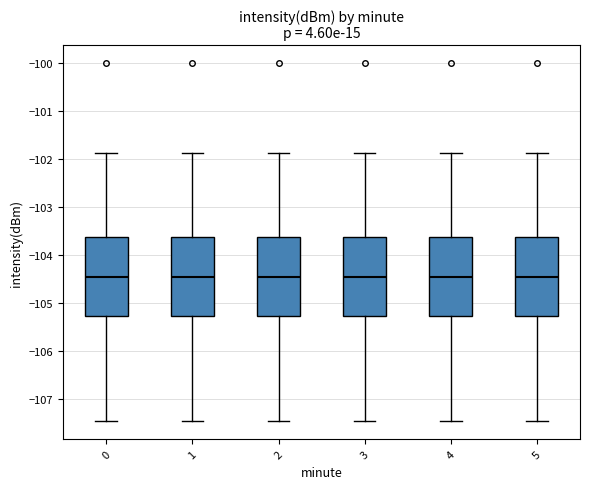

Reading left to right, read every box against the y-axis: the position of its median line, the range the box covers, and the ends of its whiskers. The values are not printed on the chart, so give them approximately, as read against the axis.

0: median -104.5, box -105.3 to -103.6, whiskers -107.5 to -101.9
1: median -104.5, box -105.3 to -103.6, whiskers -107.5 to -101.9
2: median -104.5, box -105.3 to -103.6, whiskers -107.5 to -101.9
3: median -104.5, box -105.3 to -103.6, whiskers -107.5 to -101.9
4: median -104.5, box -105.3 to -103.6, whiskers -107.5 to -101.9
5: median -104.5, box -105.3 to -103.6, whiskers -107.5 to -101.9